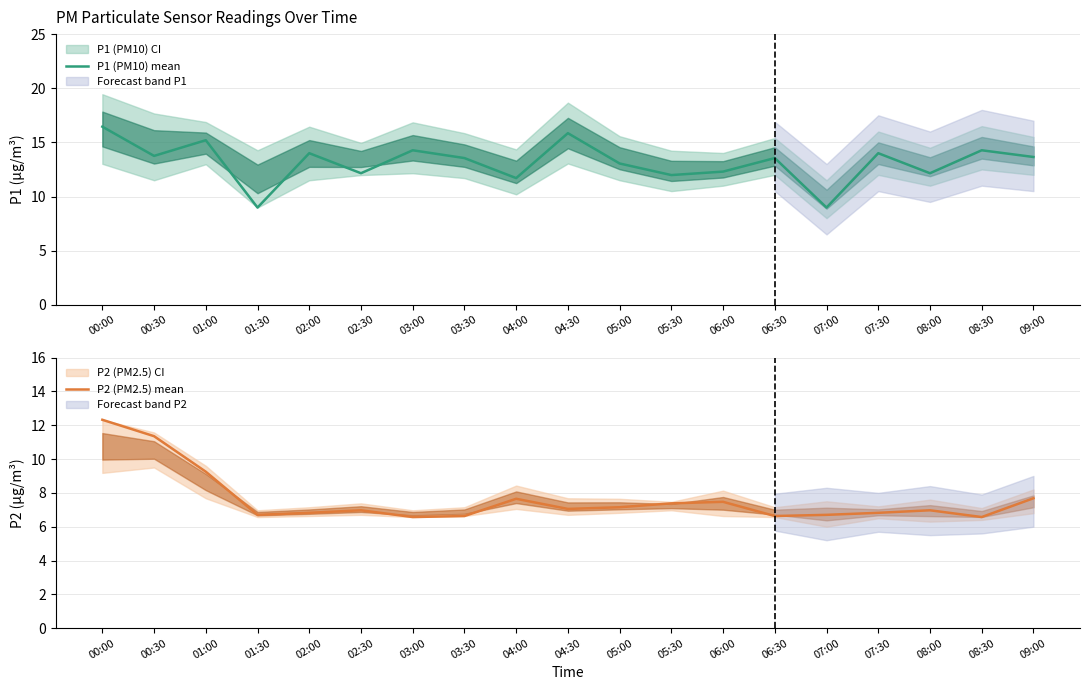

The P2 (PM2.5) mean series shows 10.7 at 04:00. True or false?

False